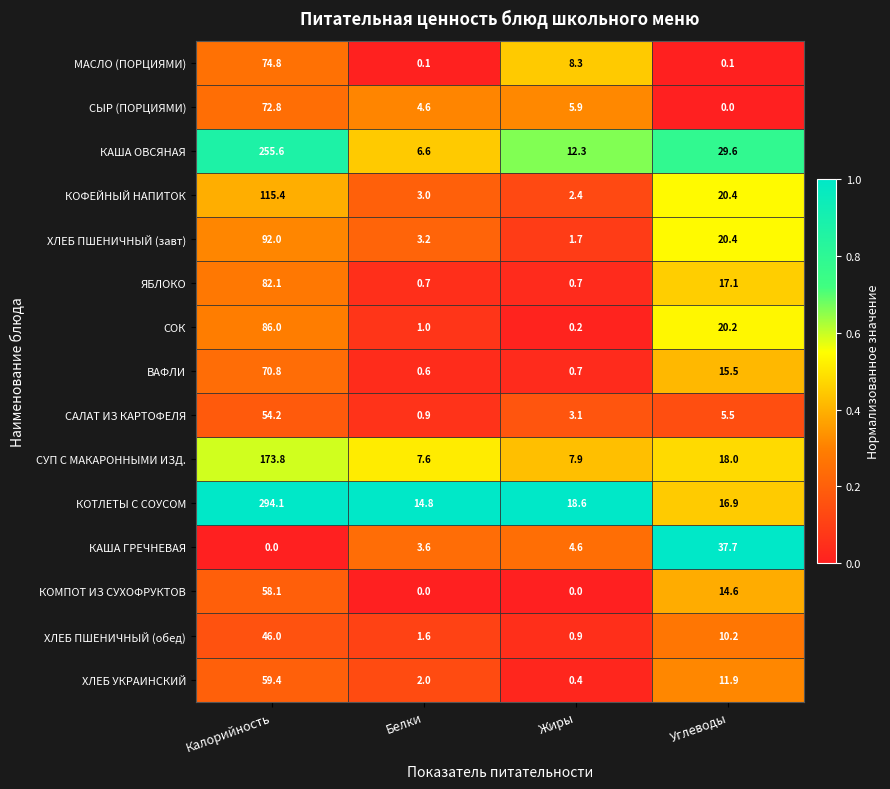

Read the ХЛЕБ ПШЕНИЧНЫЙ (обед) value at Углеводы.

10.2